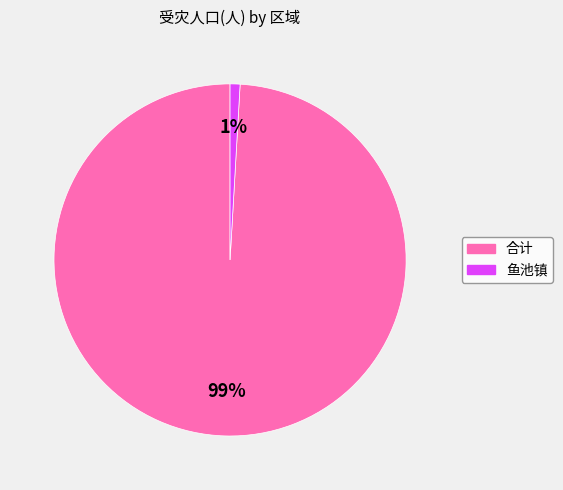

Is it true that 鱼池镇 is 1% of the pie?

True